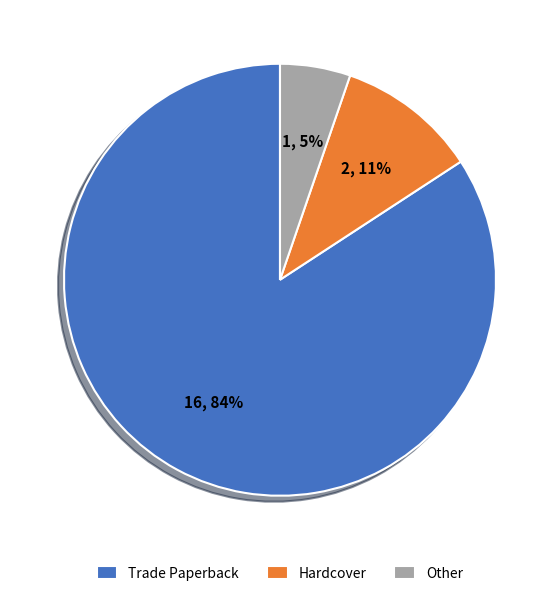

True or false: Hardcover accounts for 1% of the total.

False